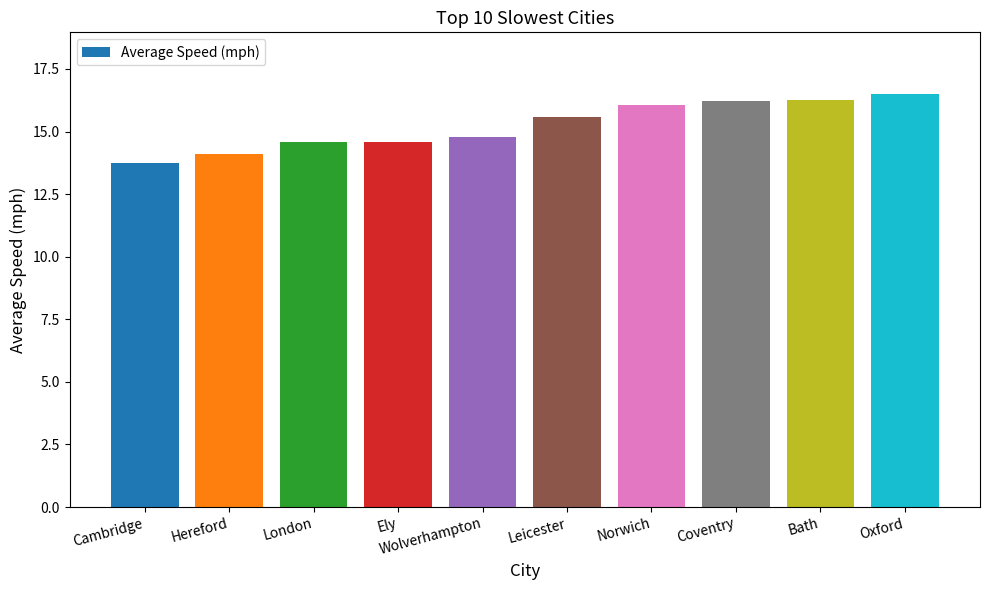

At which label is the value closest to 15?

Wolverhampton